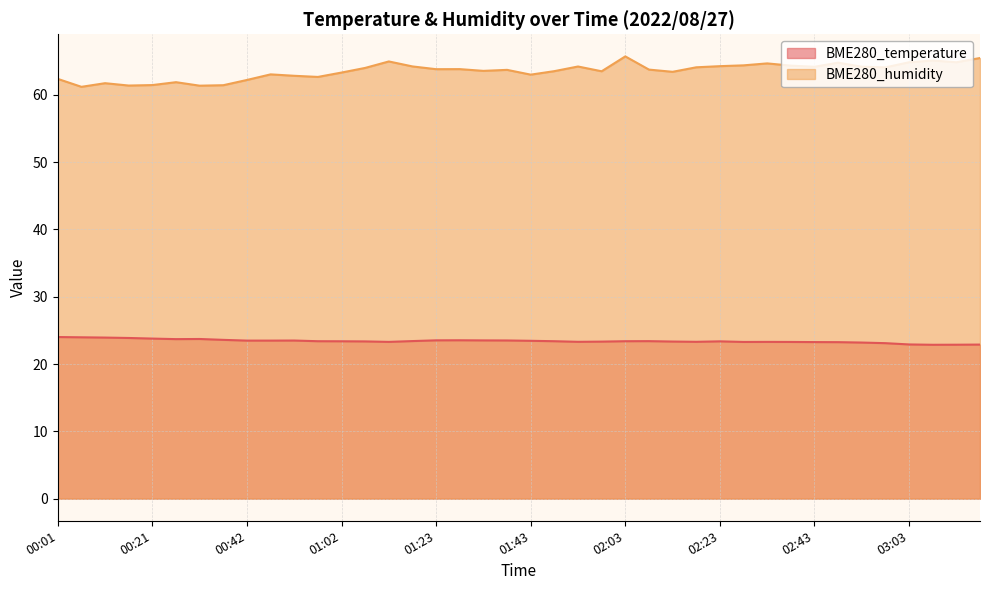

How many data points does each series have?

40